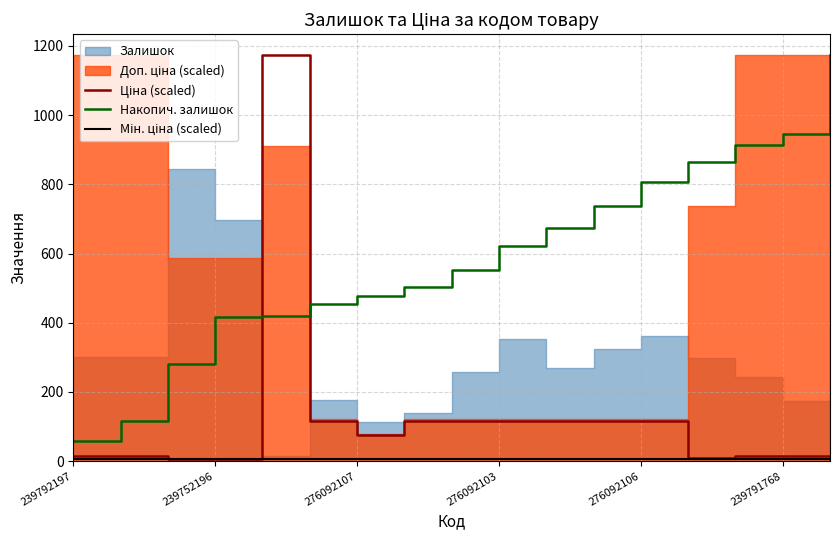

True or false: Накопич. залишок has a value of 476.2 at 276092107.

True